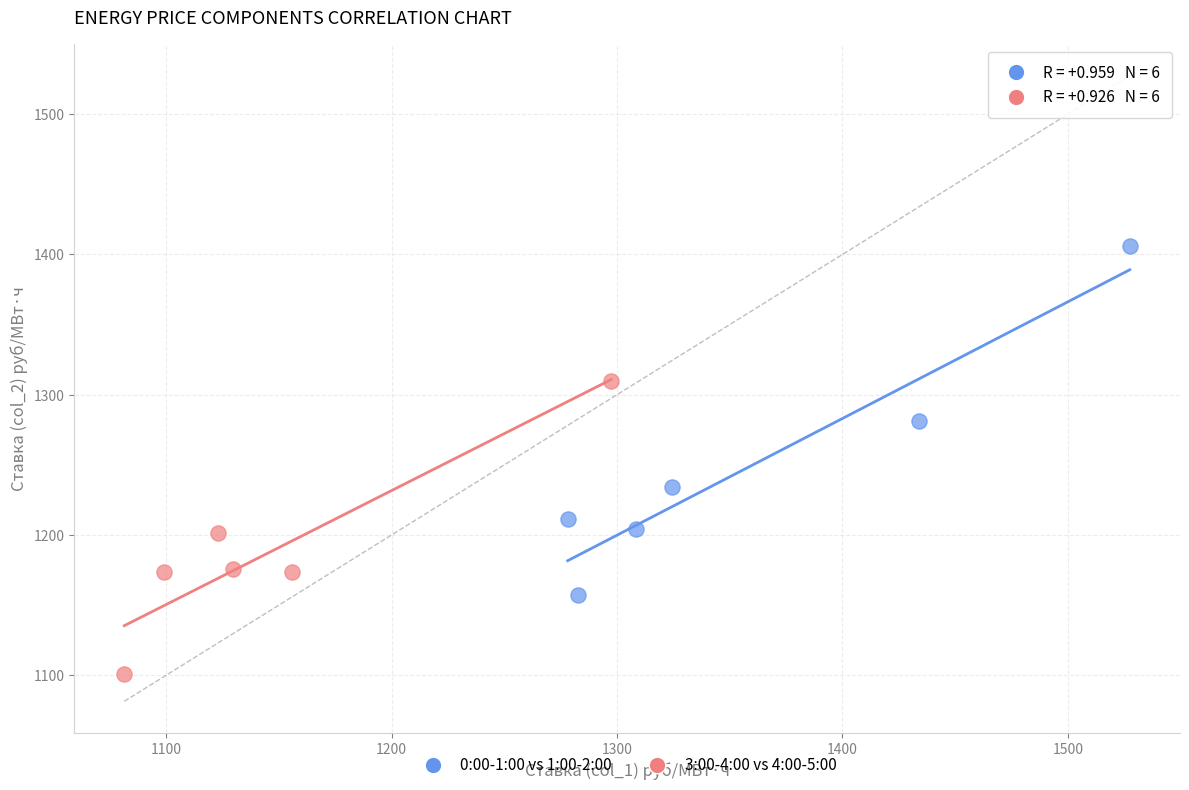

Which series reaches the minimum Y coordinate?

3:00-4:00 vs 4:00-5:00